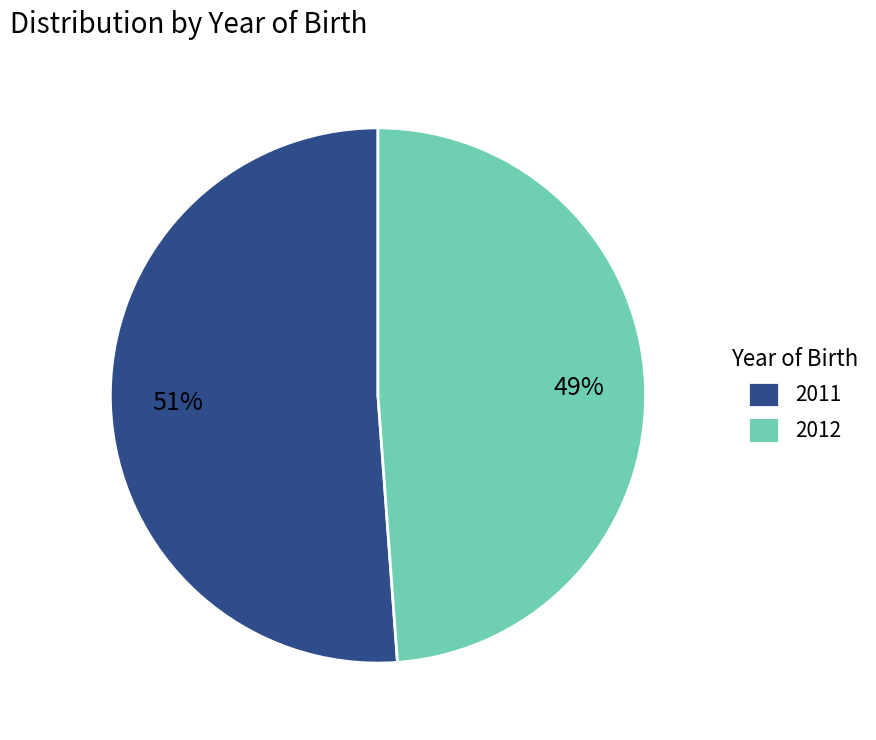

To the nearest percent, what portion does 2011 represent?

51%